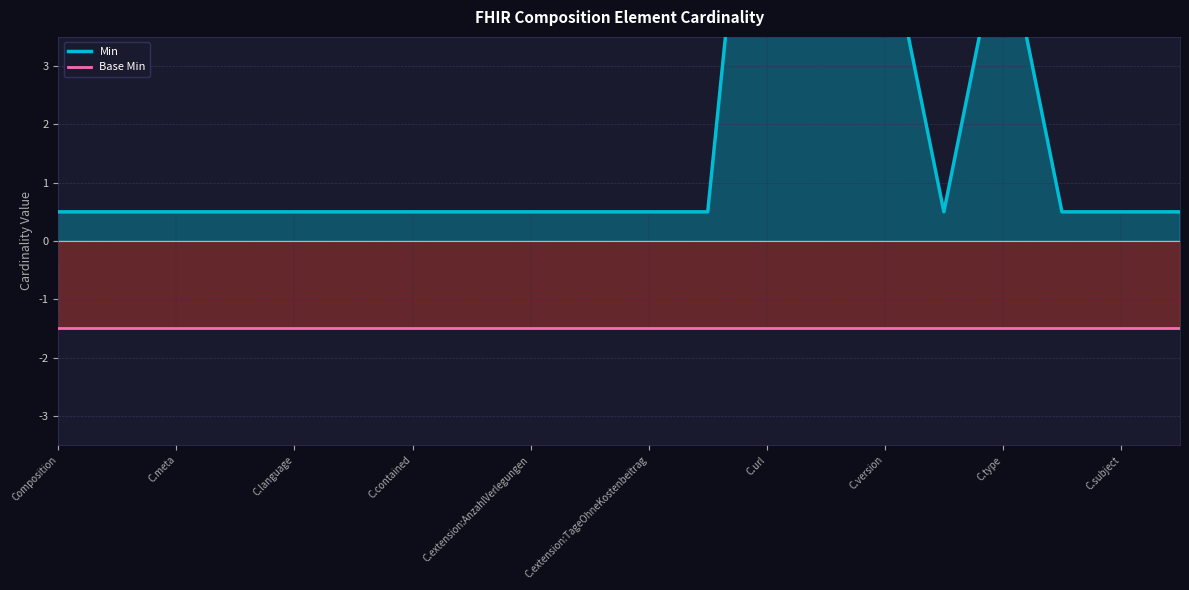

List the series in order of their overall mean, highest first.

Min, Base Min